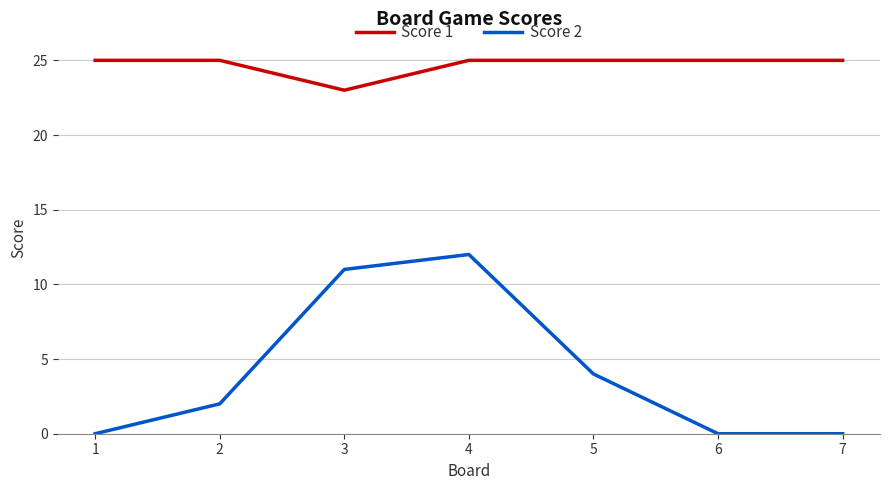

Reading right to left, transcribe all the data shown in this chart.

Score 1: 25	25	25	25	23	25	25
Score 2: 0	0	4	12	11	2	0